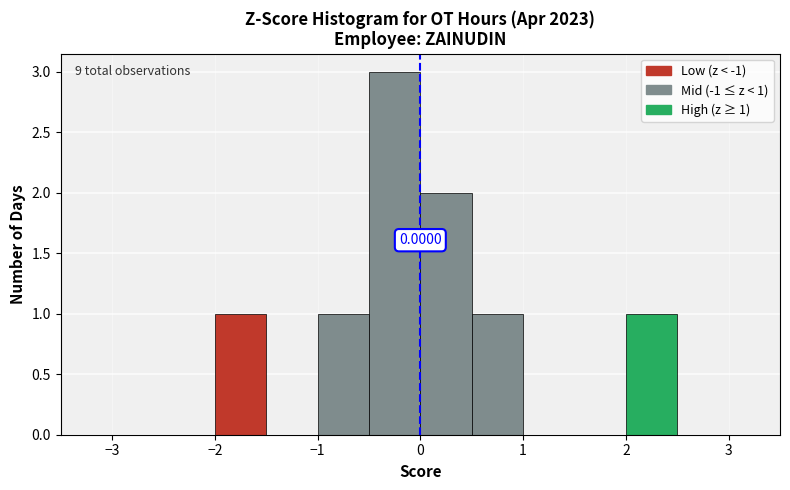

Over which range of the x-axis is the bar tallest?

-0.5 to 0.0